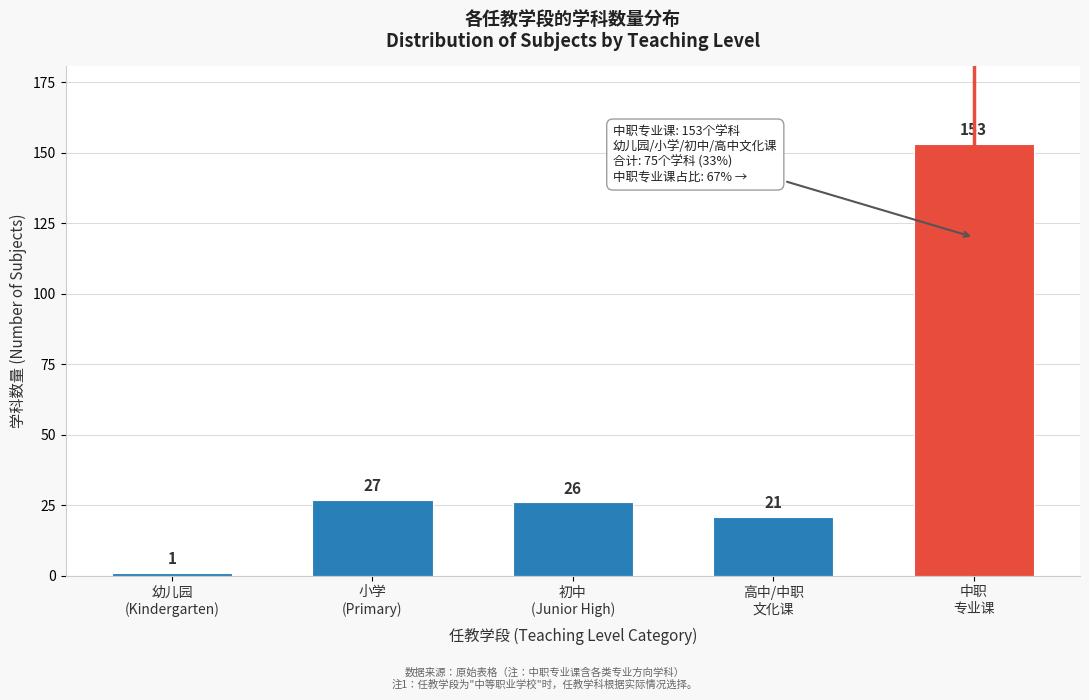

Reading left to right, list all the values displayed in this chart.

1	27	26	21	153